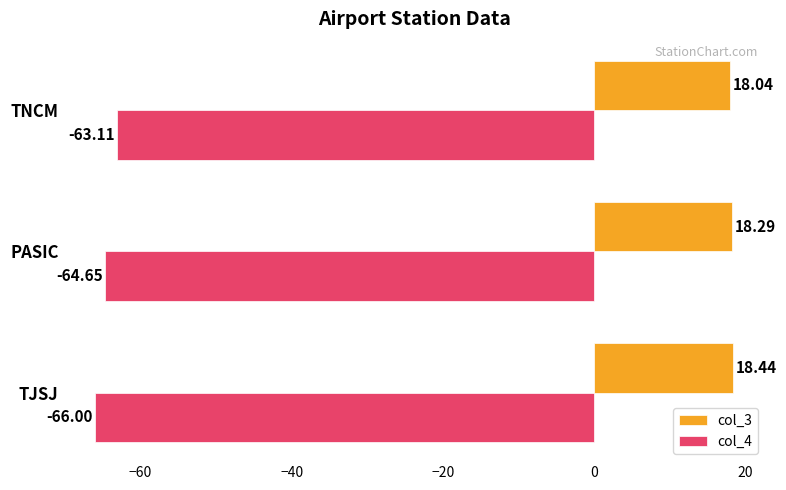

Where is col_3 nearest to the value 18?

TNCM